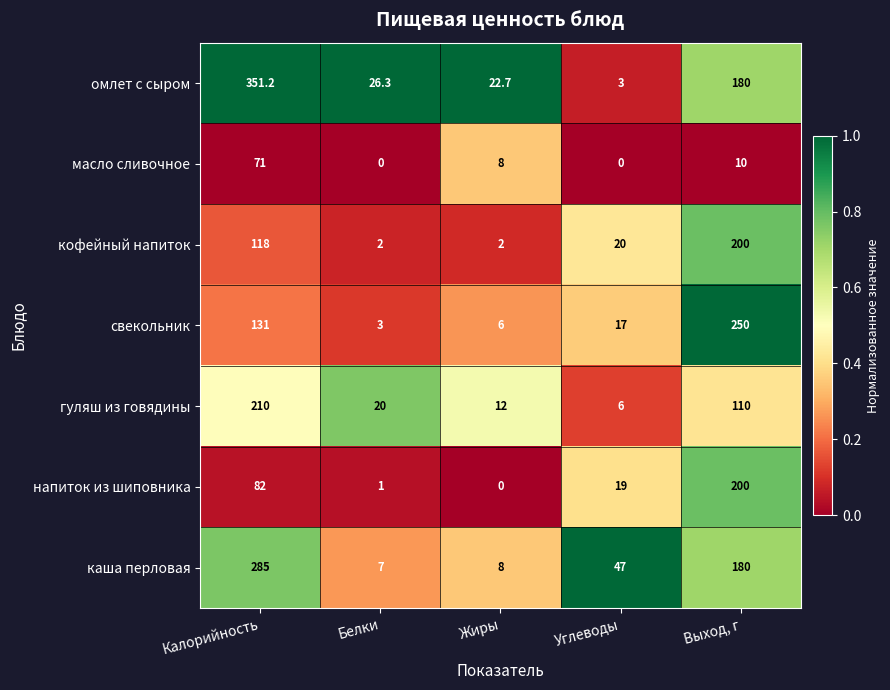

What is the total value across all series at Белки?

59.3